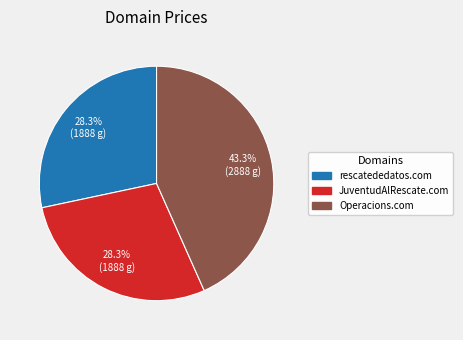

Is the sum of Operacions.com and JuventudAlRescate.com greater than half?

Yes